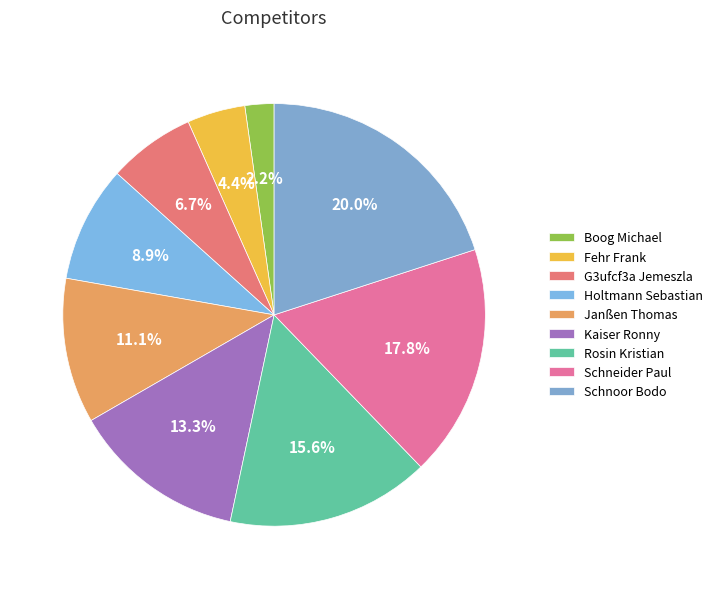

Is Schnoor Bodo the majority of the pie?

No